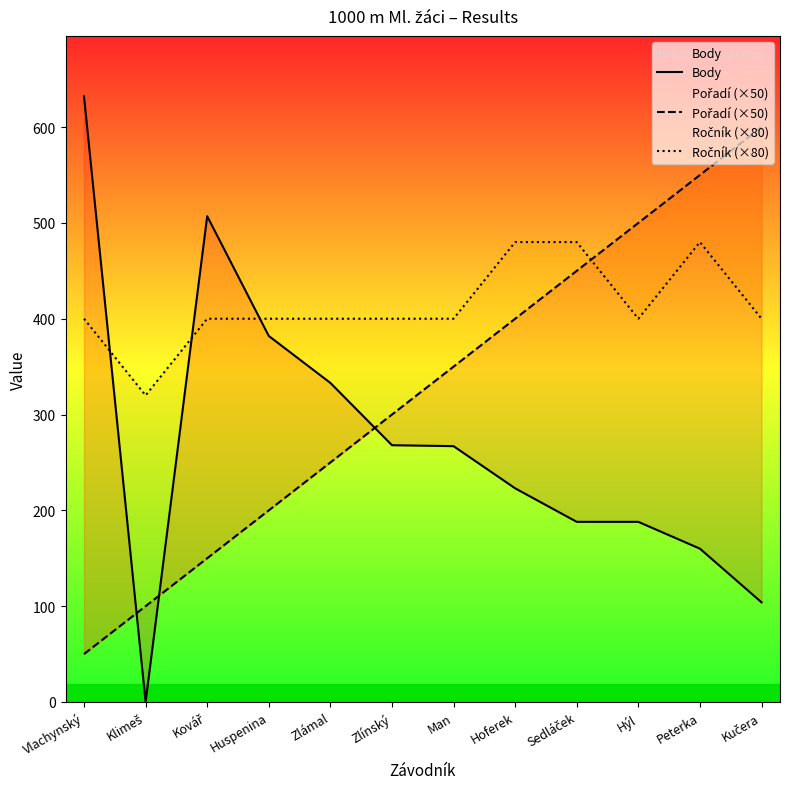

Which category has the highest value in the Ročník (×80) series?

Hoferek